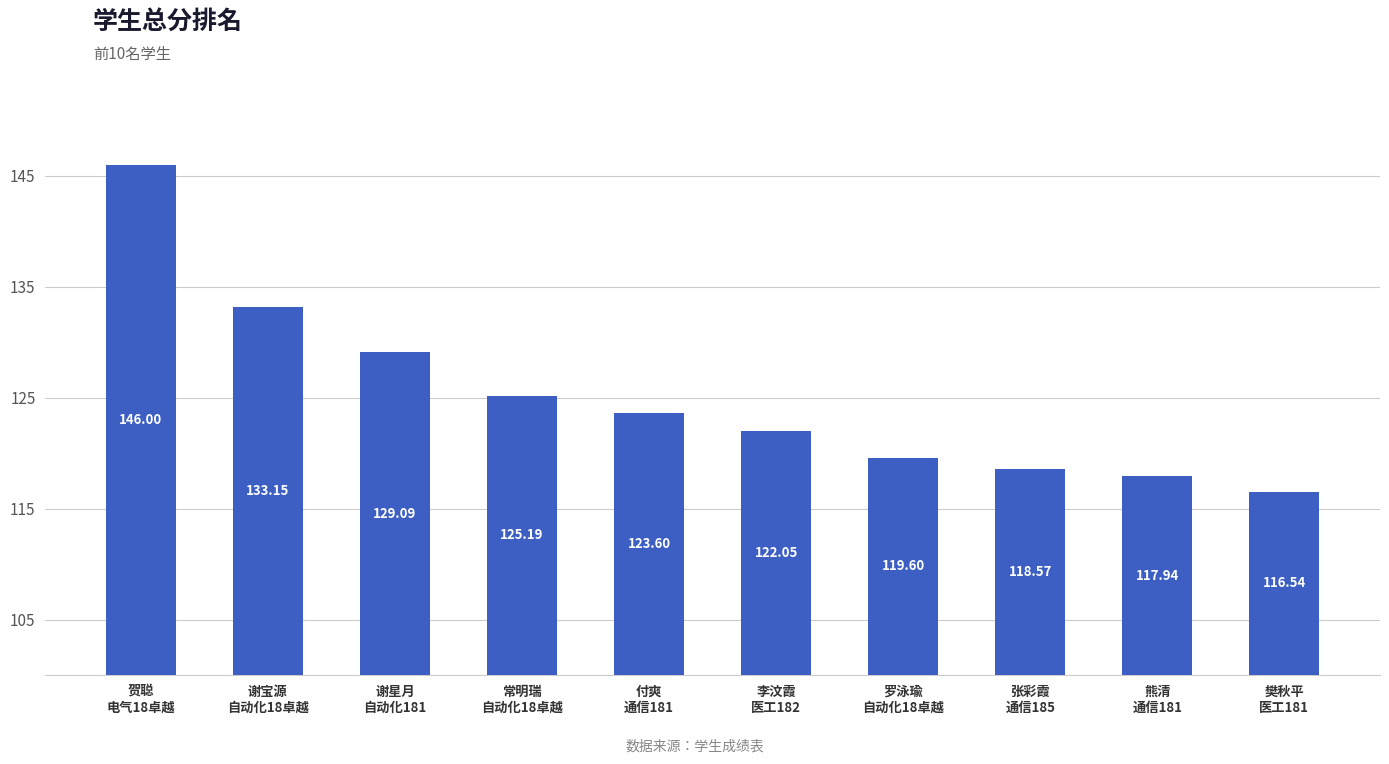

At which label is the value closest to 131?

谢星月
自动化181